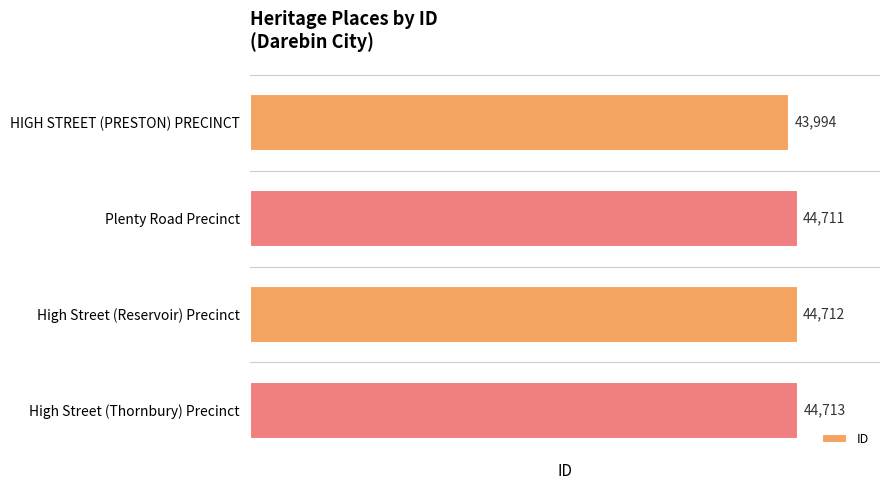

What is the difference between the maximum and minimum values?

719